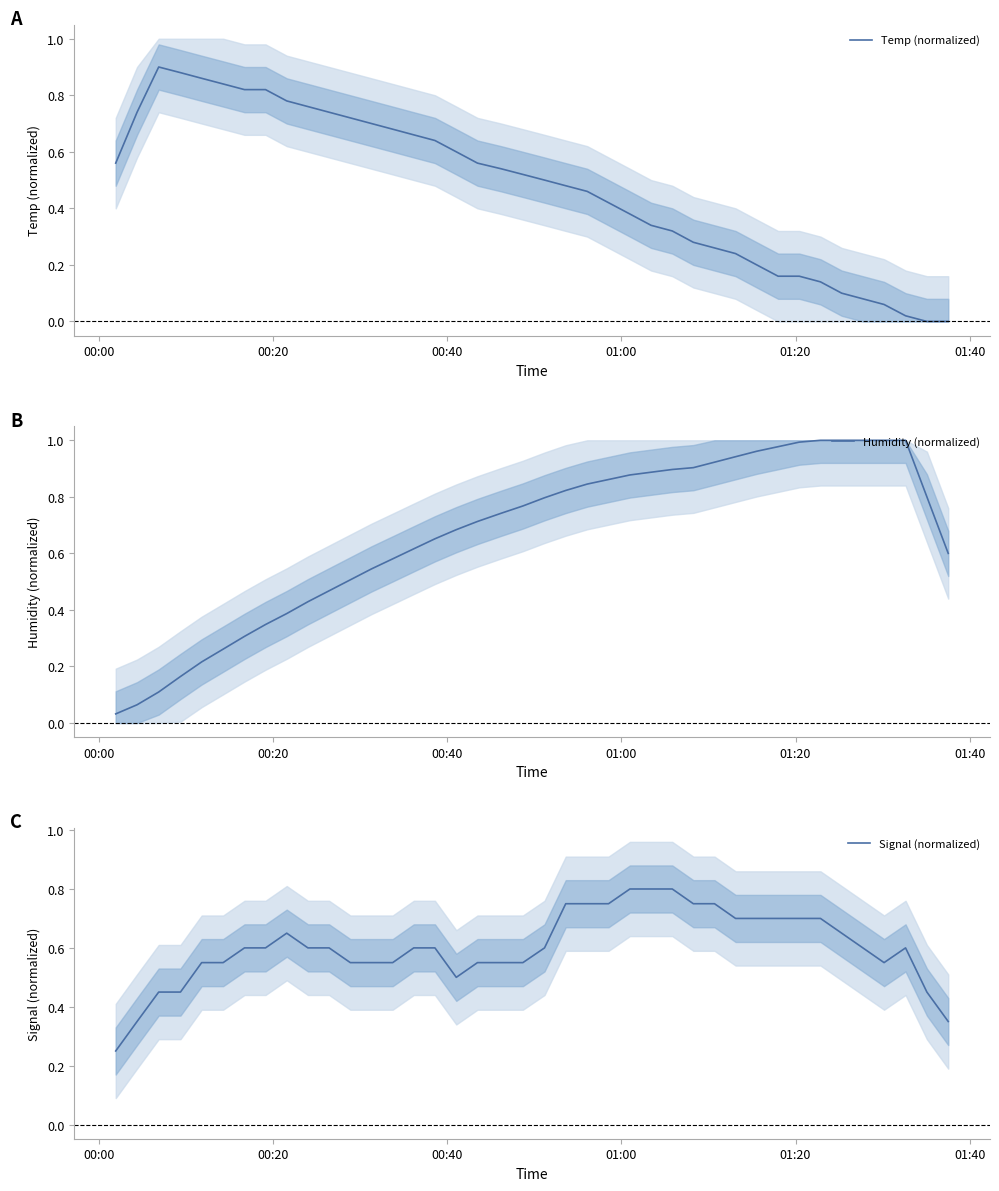

Where is Humidity (normalized) nearest to the value 0?

00:00